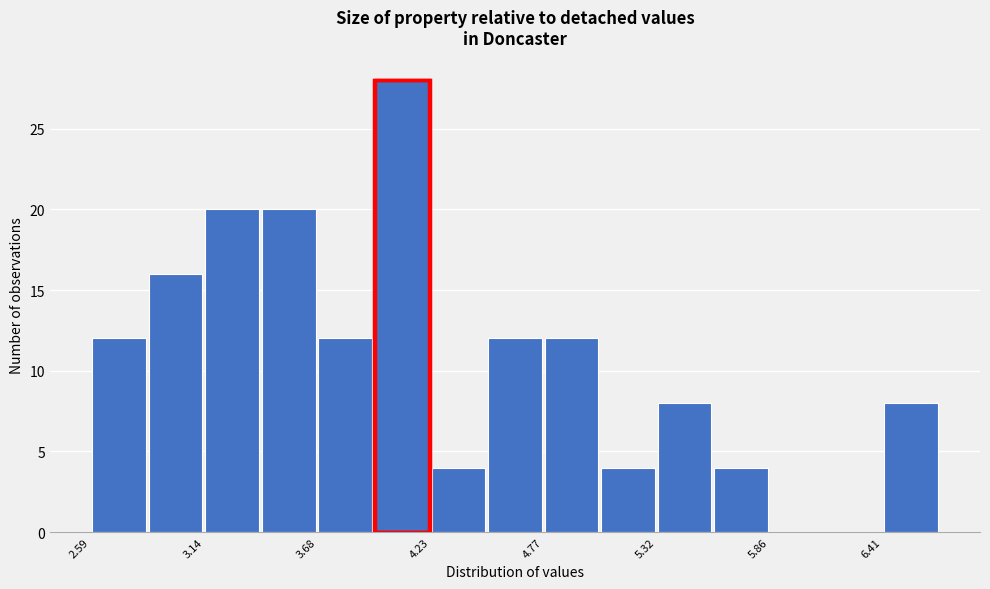

Around what value on the x-axis is the tallest bar? Give the approximate position of its centre, as read against the axis.

4.1